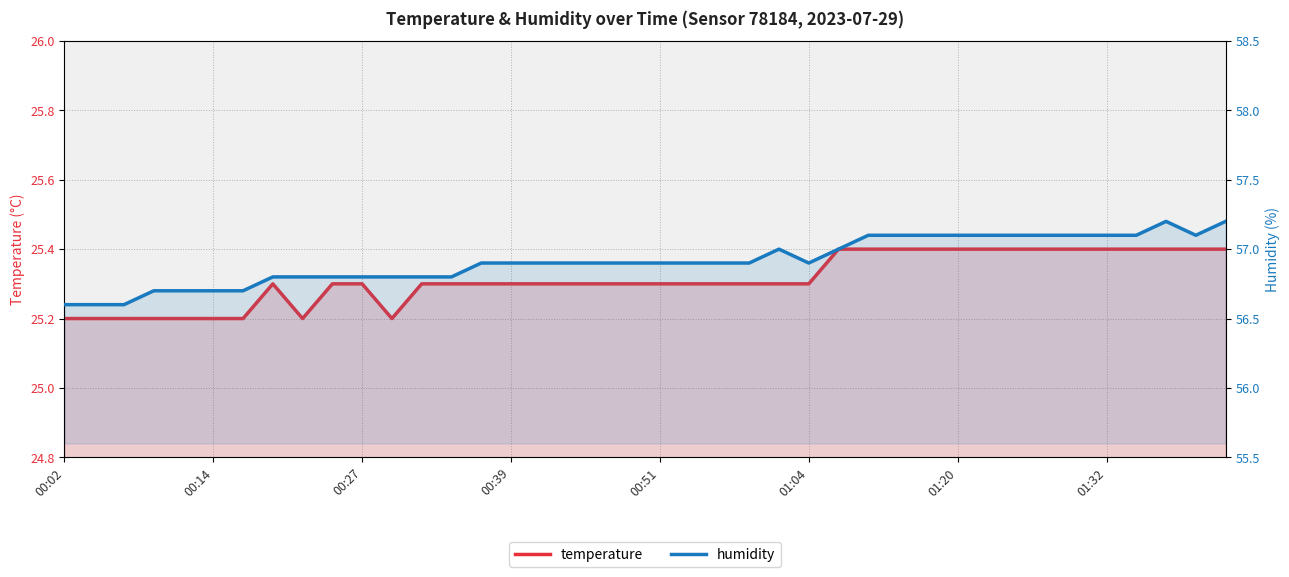

How many interior local valleys does the humidity series have?

2